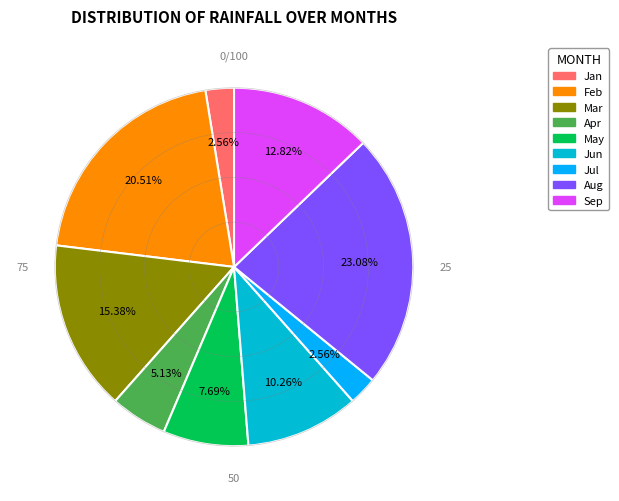

Which category has the biggest portion of the pie?

Aug